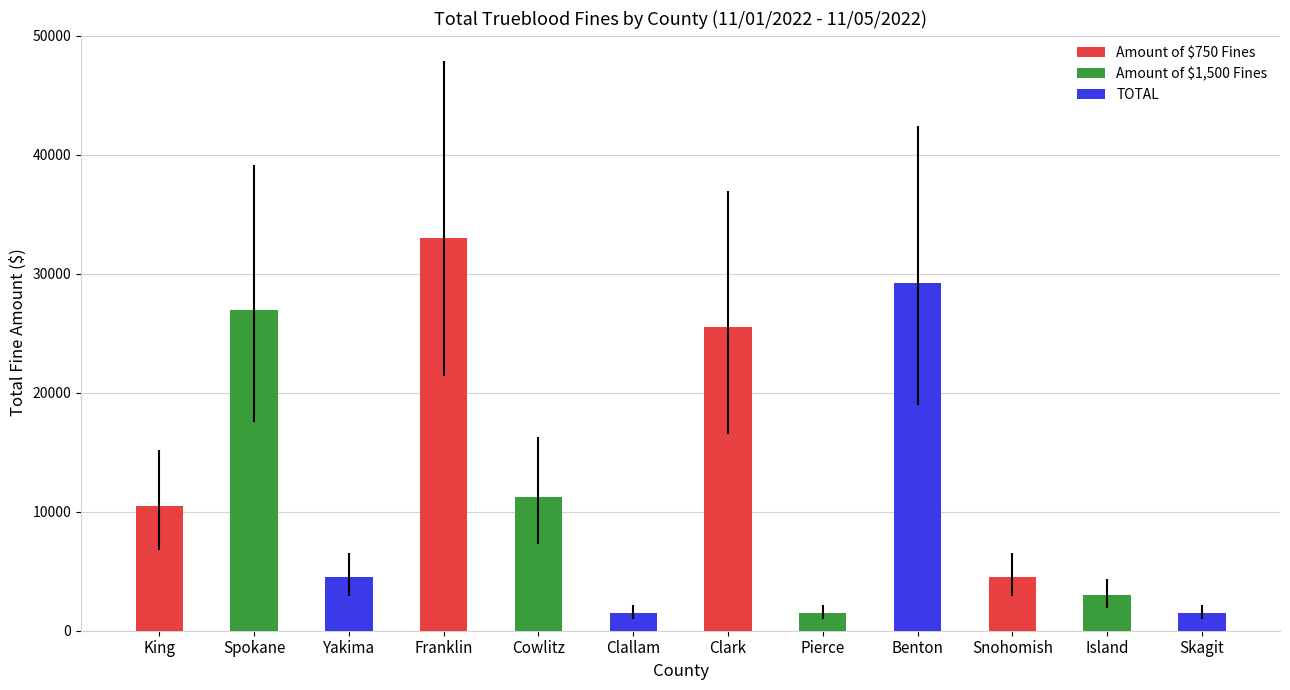

What is the value of the 7th bar from the left?

25500